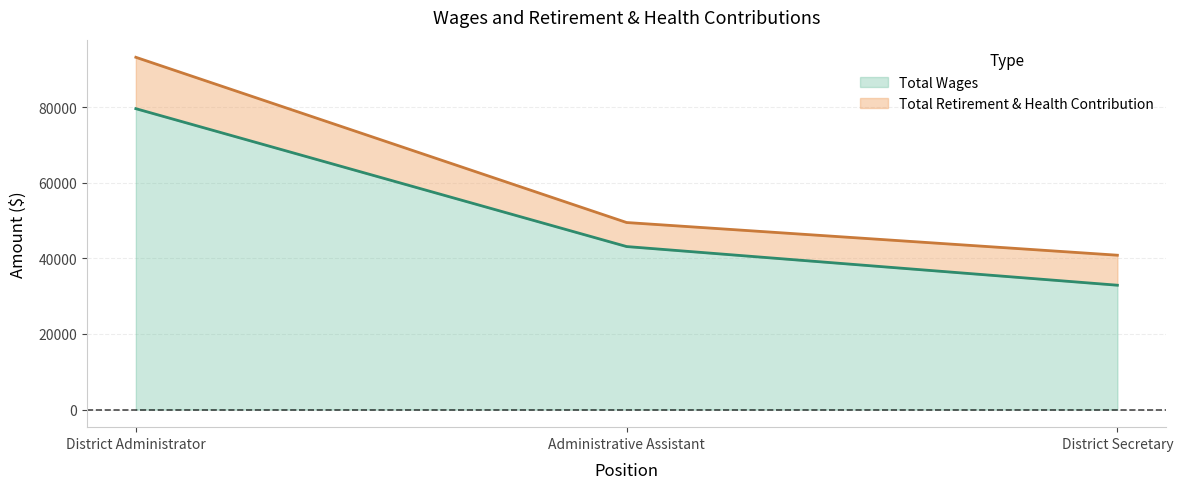

Reading right to left, what are all the values shown in this chart?

District Secretary=32901	Administrative Assistant=43132	District Administrator=79616